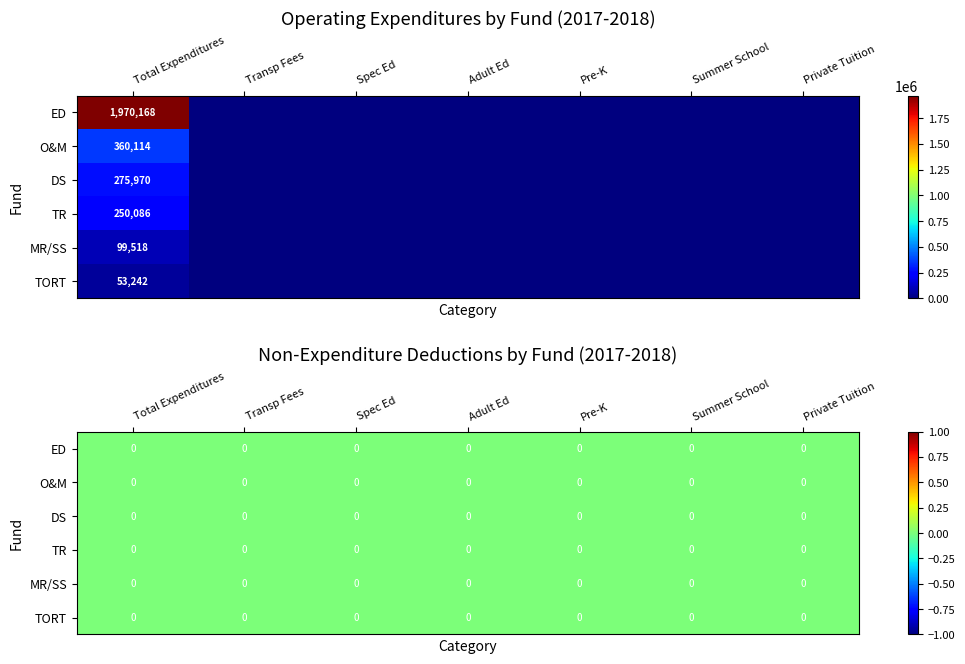

How many positive values does the TORT series have?

1